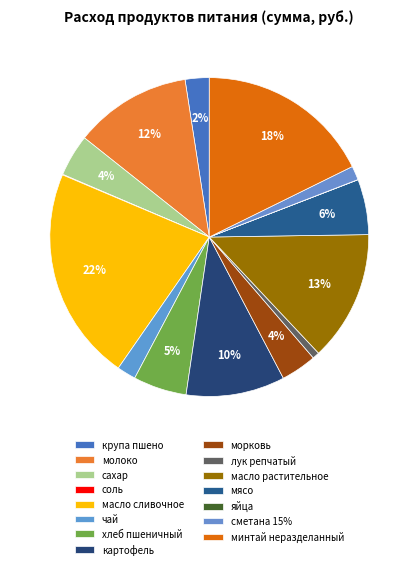

What percentage is the сметана 15% slice, to the nearest percent?

1%